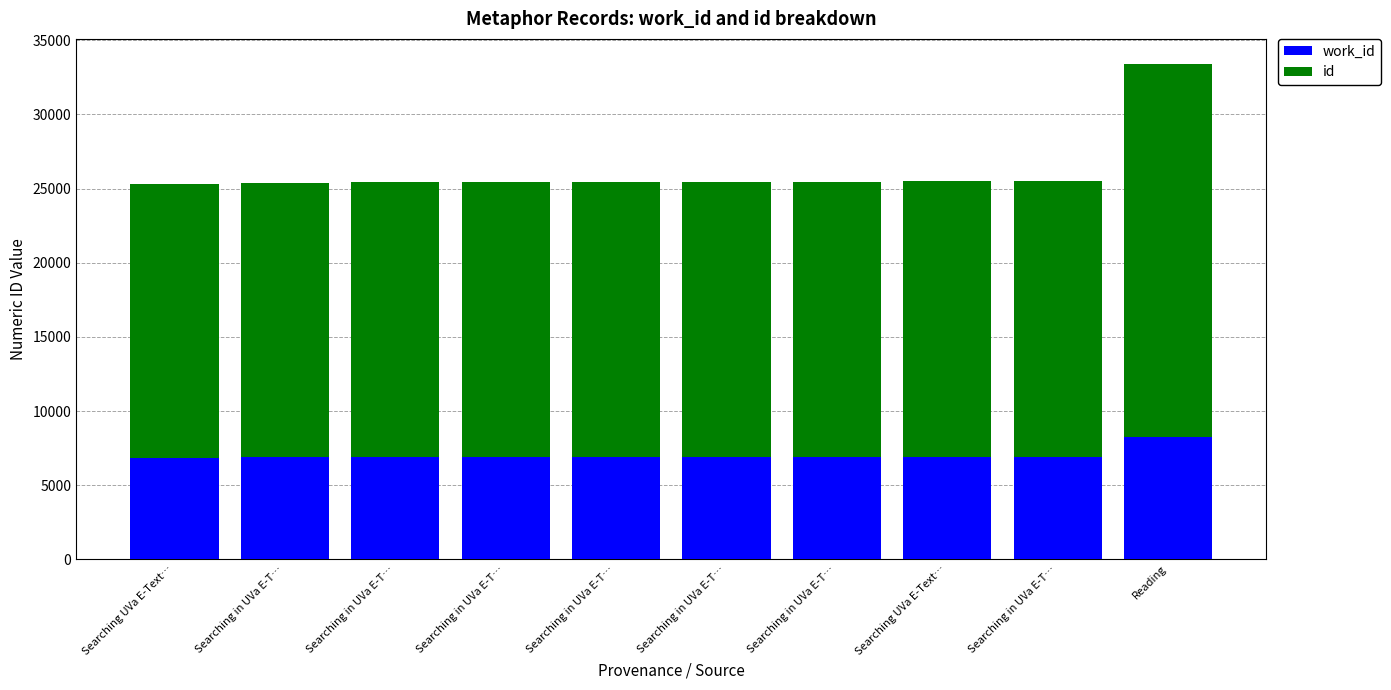

How many series are shown in this chart?

2